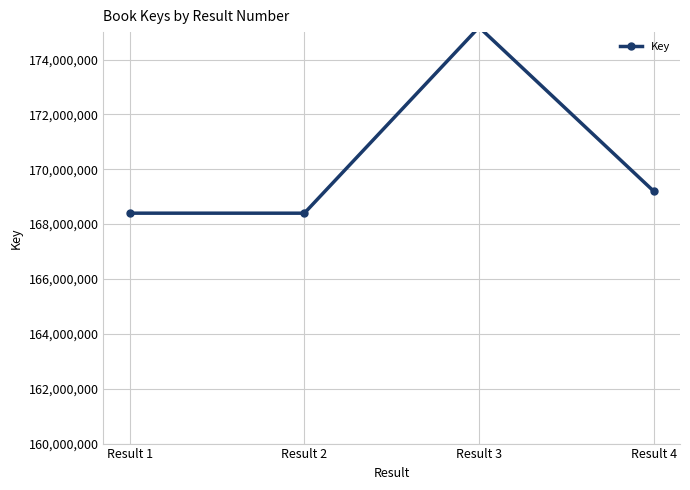

Count the number of values greater than 169198060.

1